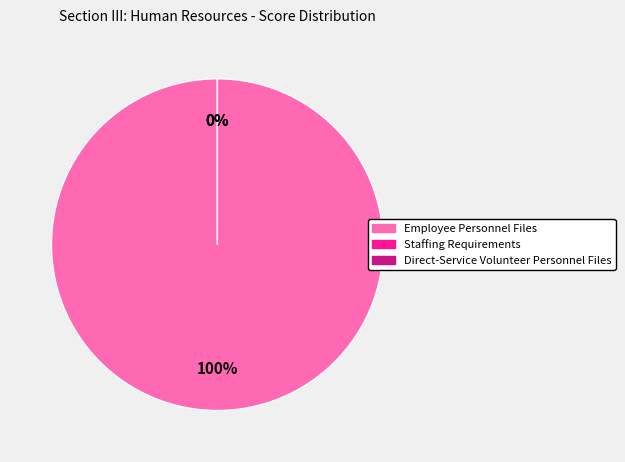

What is the majority slice?

Employee Personnel Files